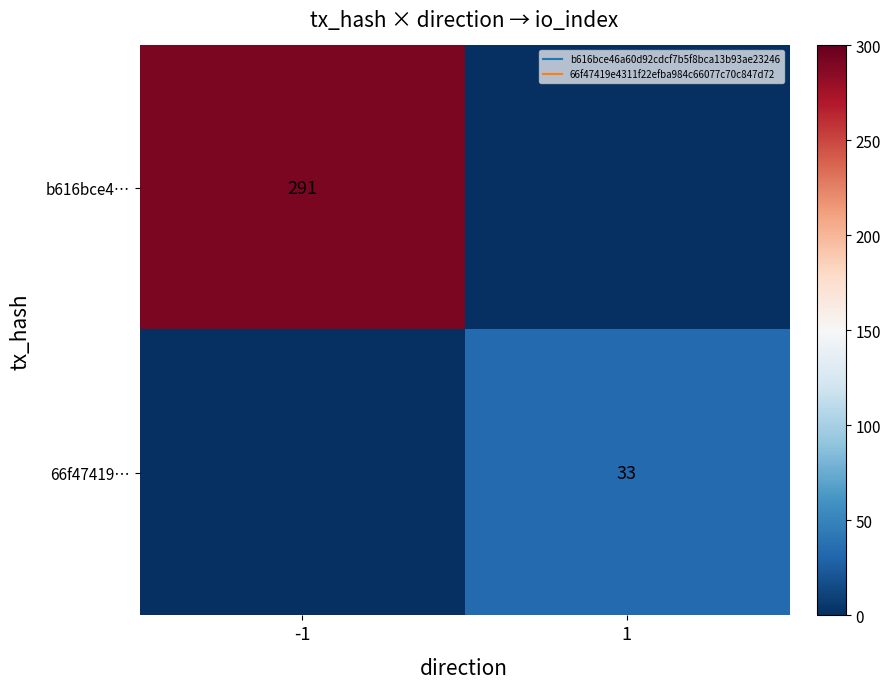

Is it true that 66f47419… equals 7 at 1?

False